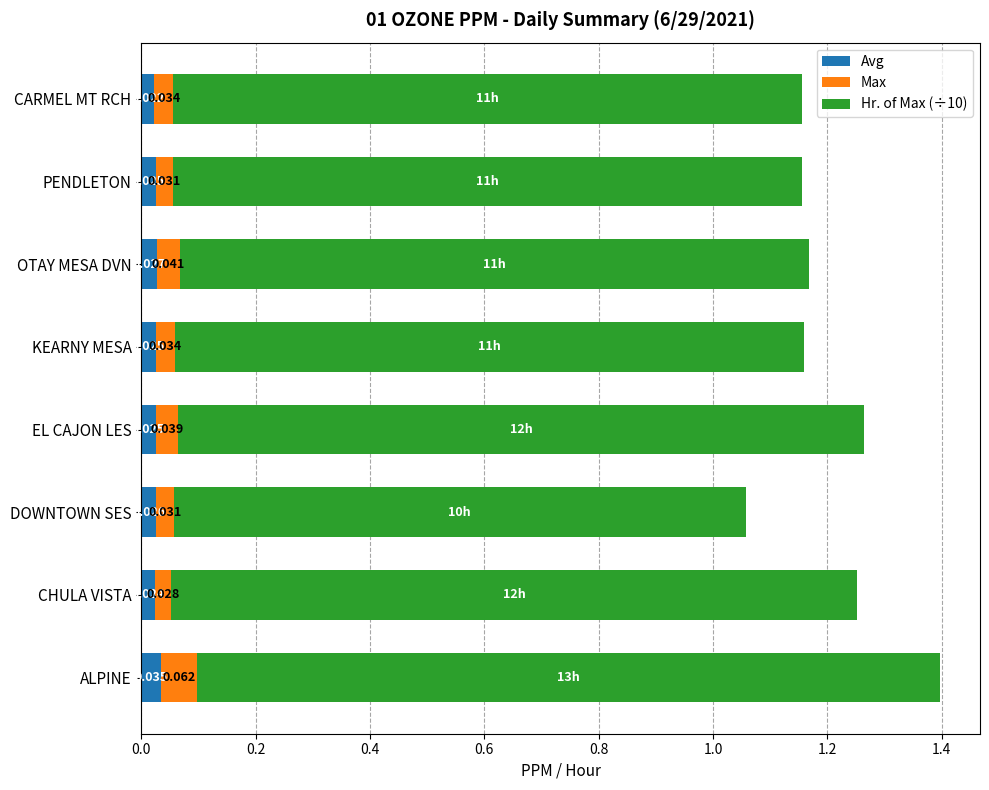

At which category is the sum across all series the highest?

ALPINE